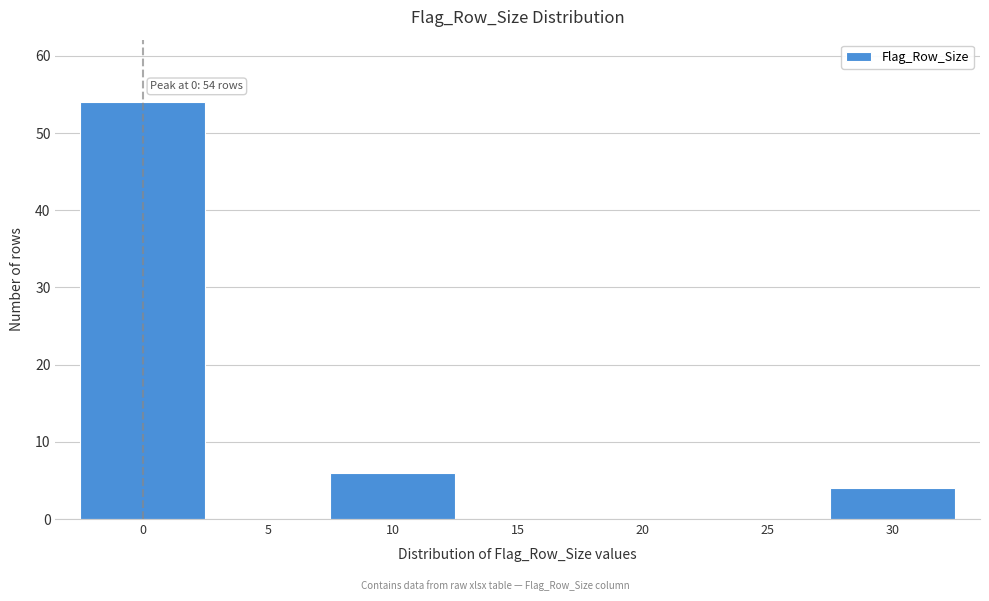

Reading right to left, extract all data points from this chart.

30=4	25=0	20=0	15=0	10=6	5=0	0=54